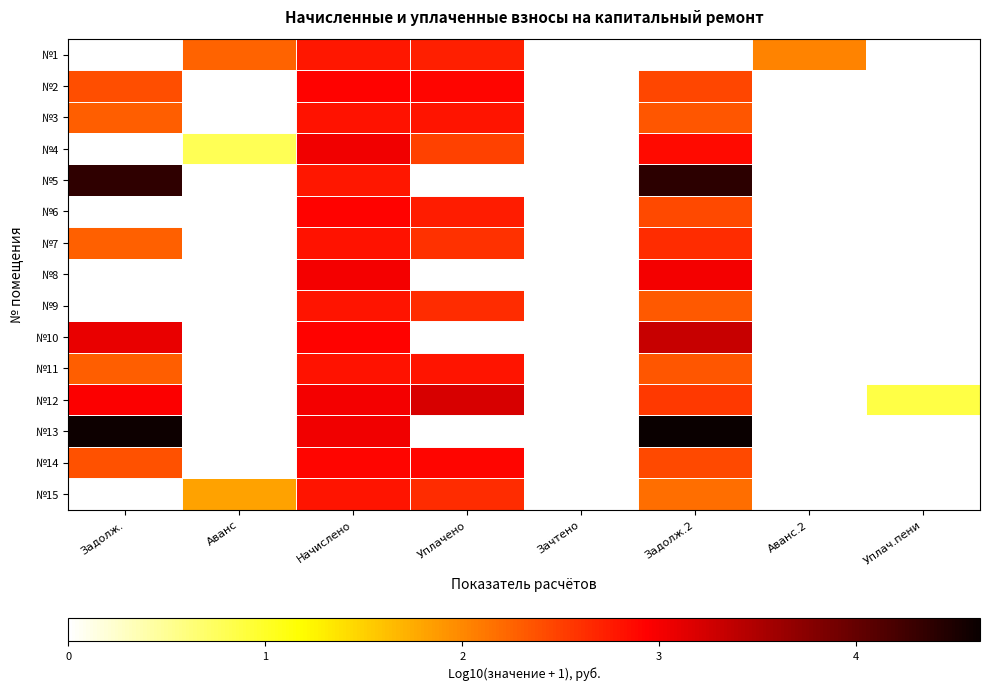

How many data points does each series have?

8